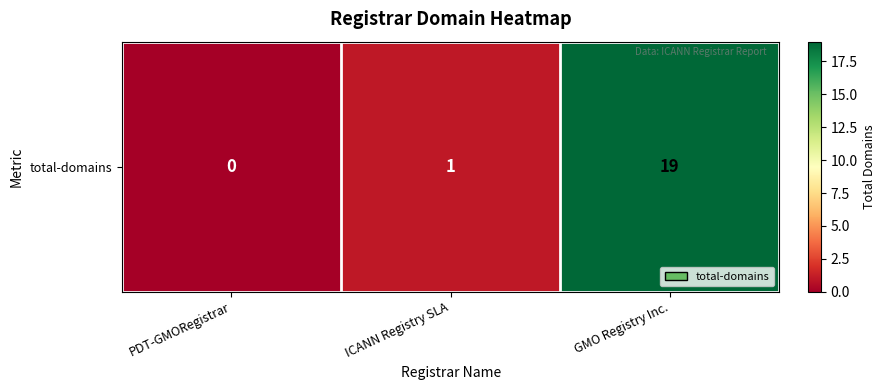

Reading left to right, transcribe all the data shown in this chart.

PDT-GMORegistrar=0	ICANN Registry SLA=1	GMO Registry Inc.=19